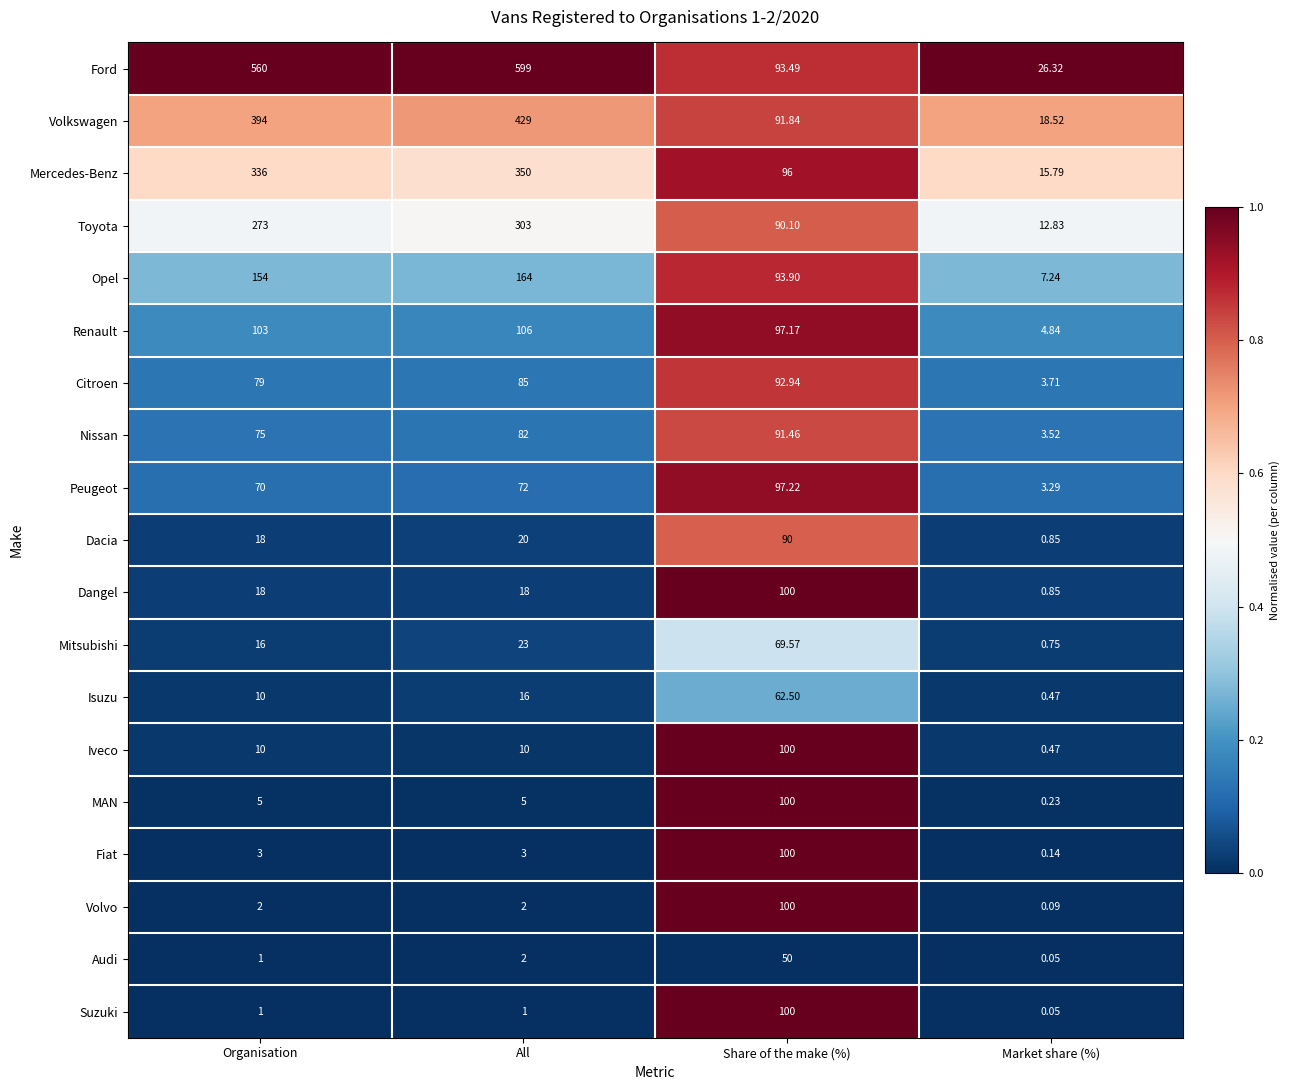

At which category does the chart reach its peak across all series?

All